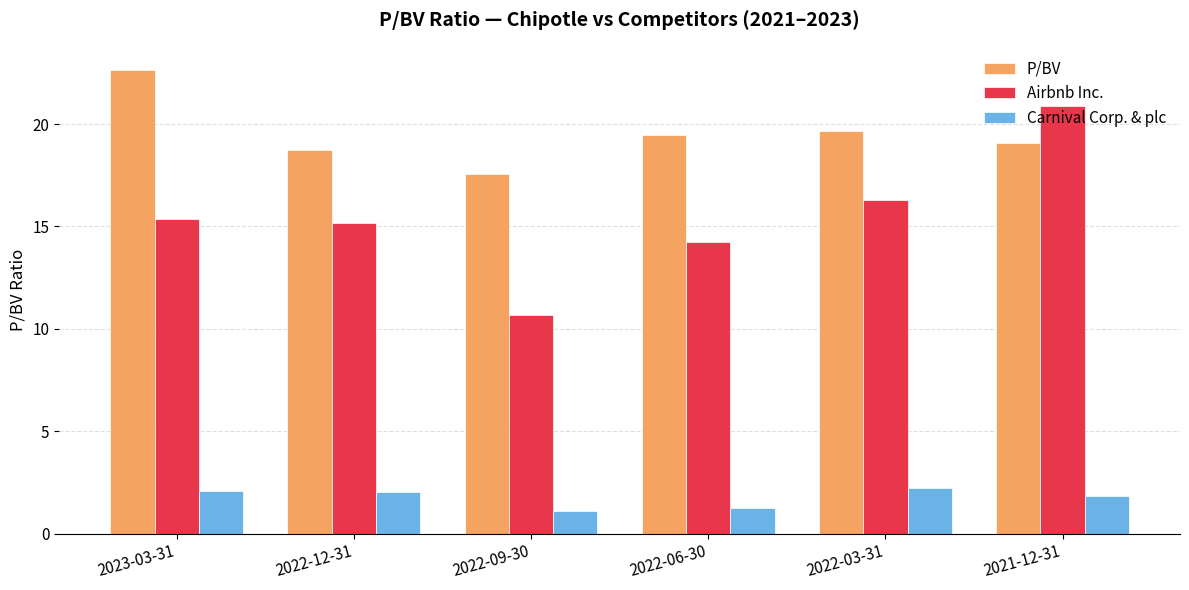

What are all the series names shown in the legend?

P/BV, Airbnb Inc., Carnival Corp. & plc